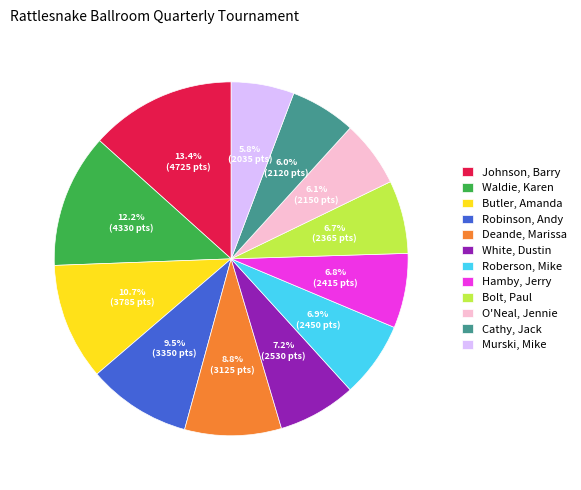

The Bolt, Paul slice represents 7% of the pie. True or false?

True